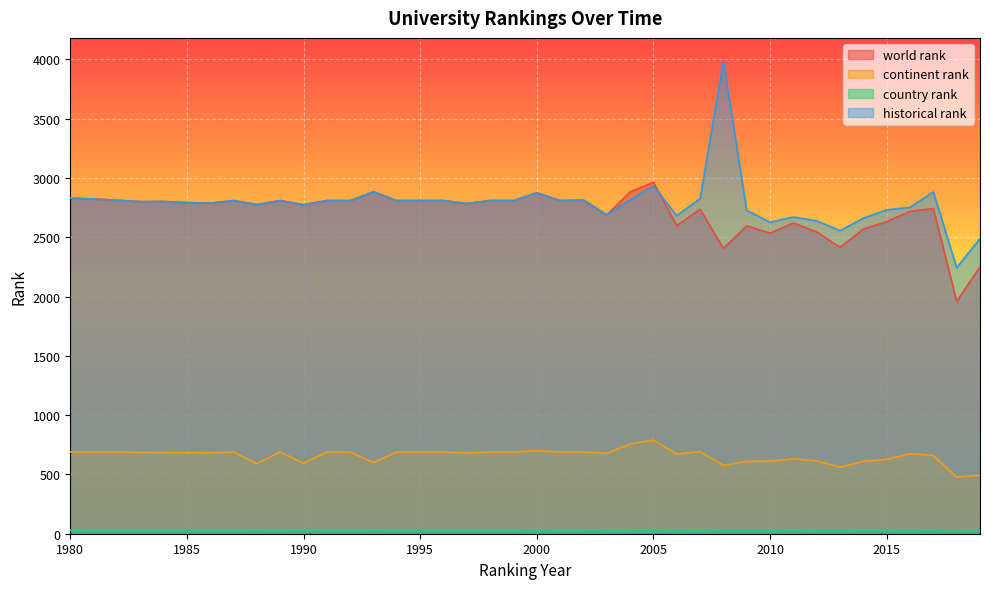

At which category does continent rank reach its first local peak?

1987